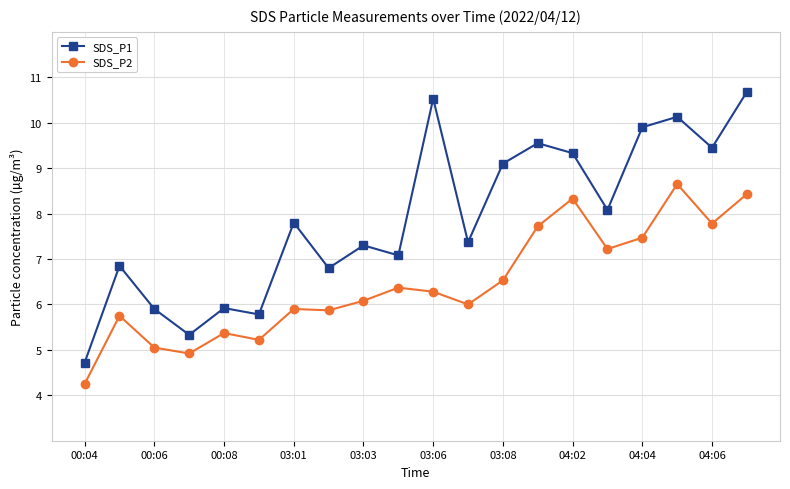

What is the sum of all SDS_P2 values?

129.2